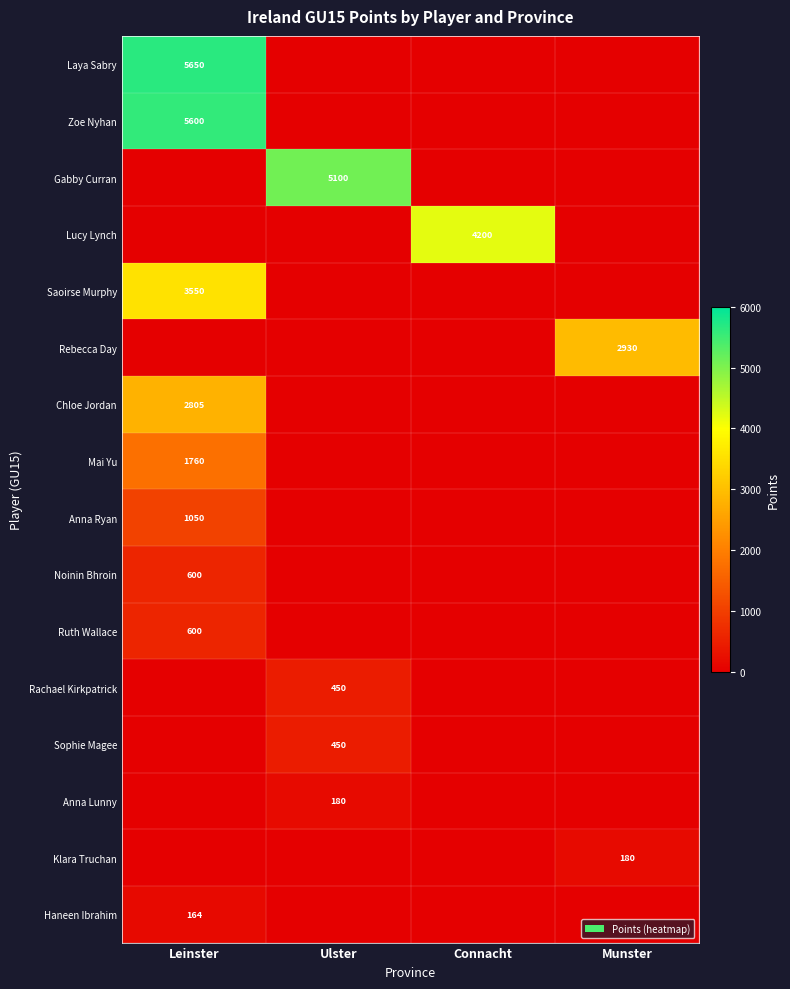

Is it true that Anna Lunny equals 180 at Ulster?

True